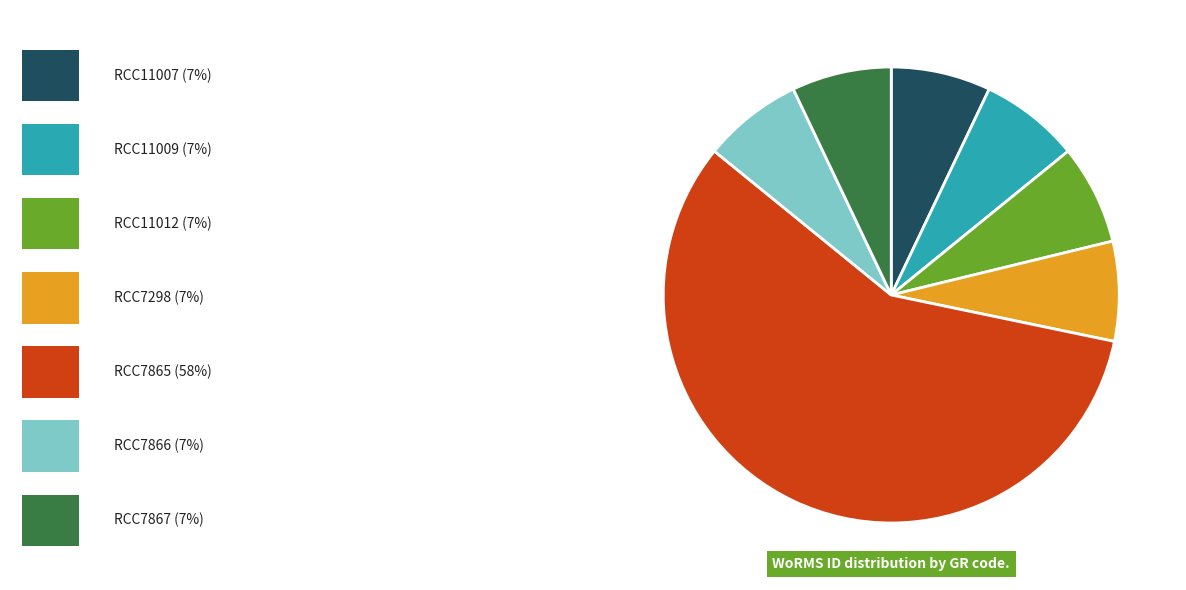

Is there any slice that represents more than half of the pie?

Yes